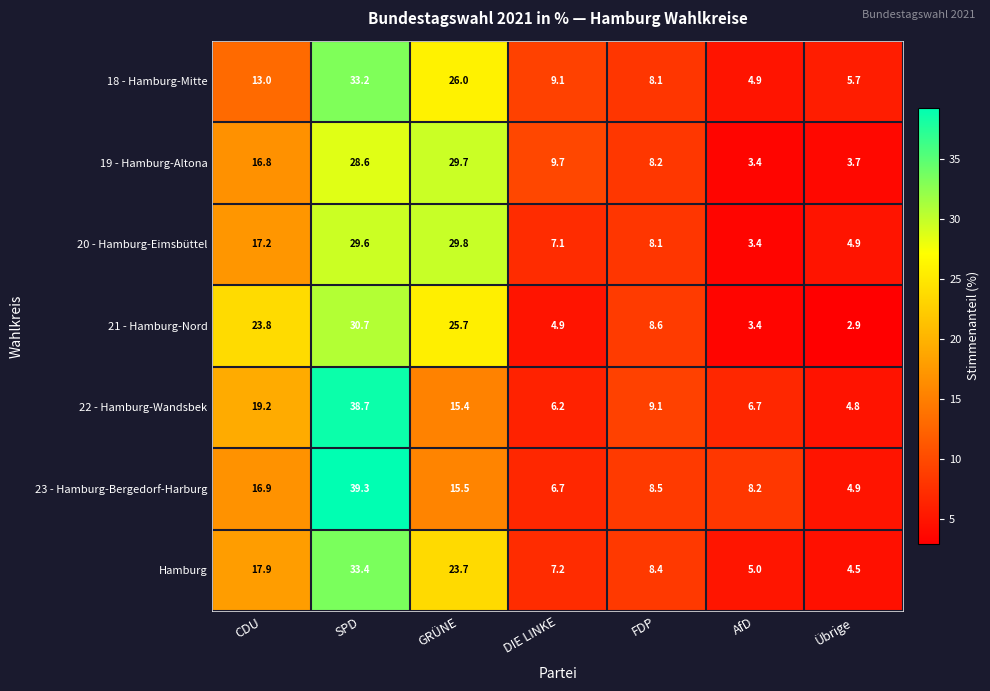

What is the spread (max minus min) of values at SPD?

10.7